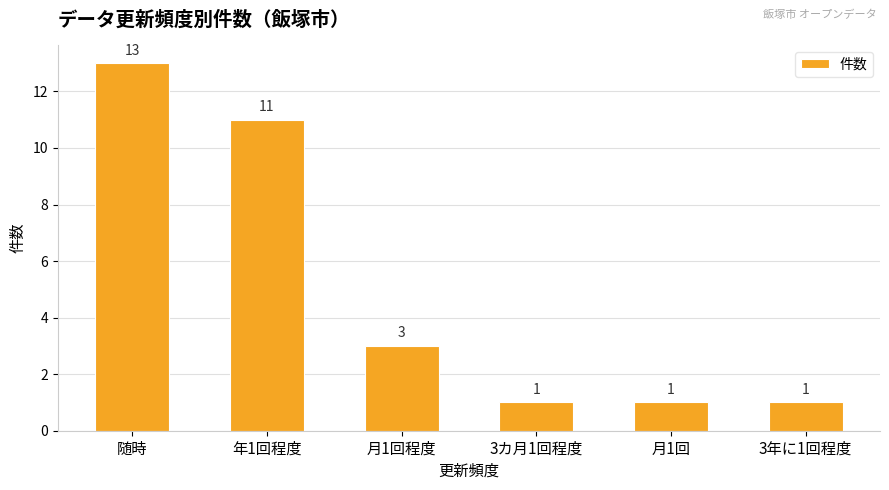

Reading left to right, extract all data points from this chart.

13	11	3	1	1	1